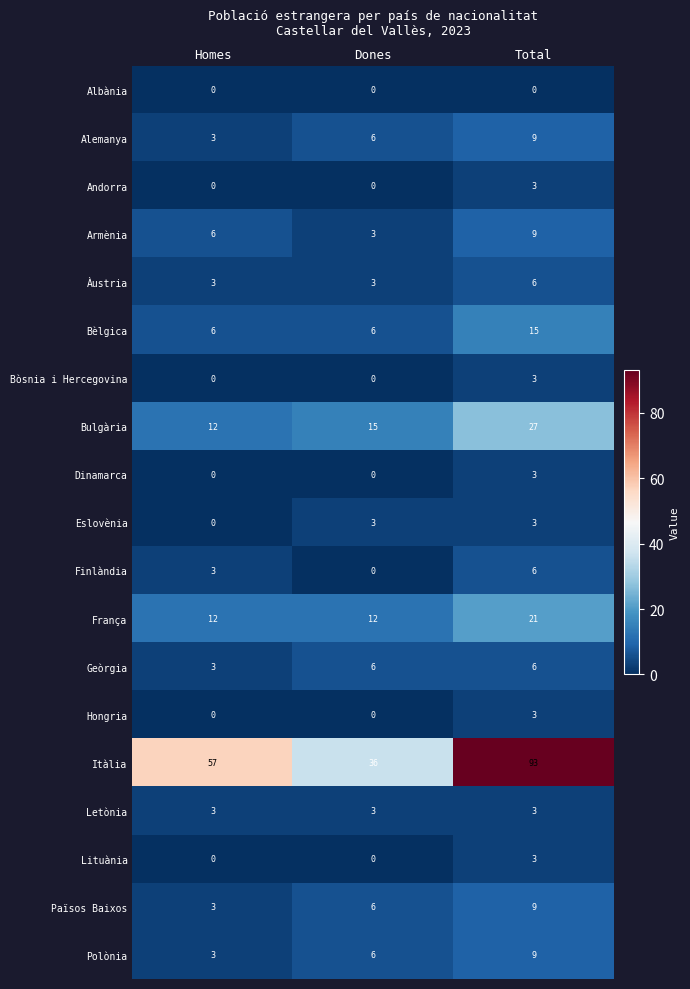

True or false: Itàlia has a value of 57 at Homes.

True